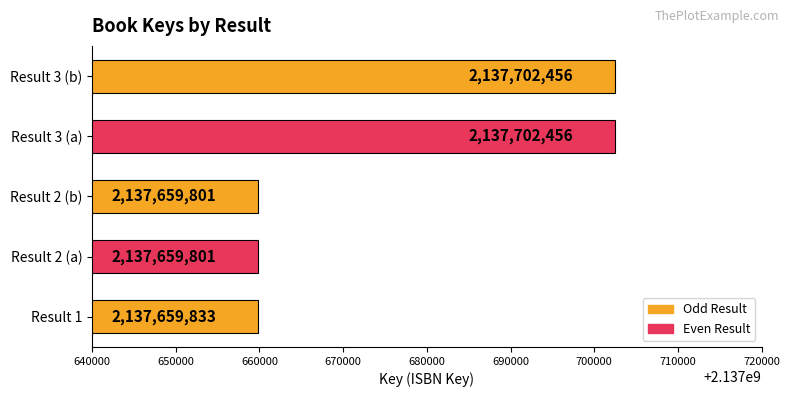

What is the maximum value shown in the chart?

2137702456